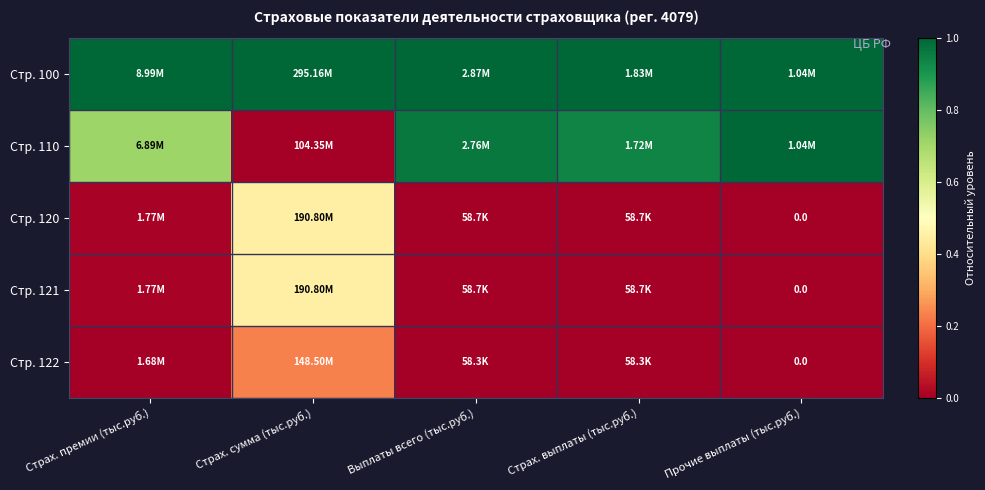

Rank the series at Страх. сумма (тыс.руб.) from lowest to highest value.

Стр. 110, Стр. 122, Стр. 120, Стр. 121, Стр. 100